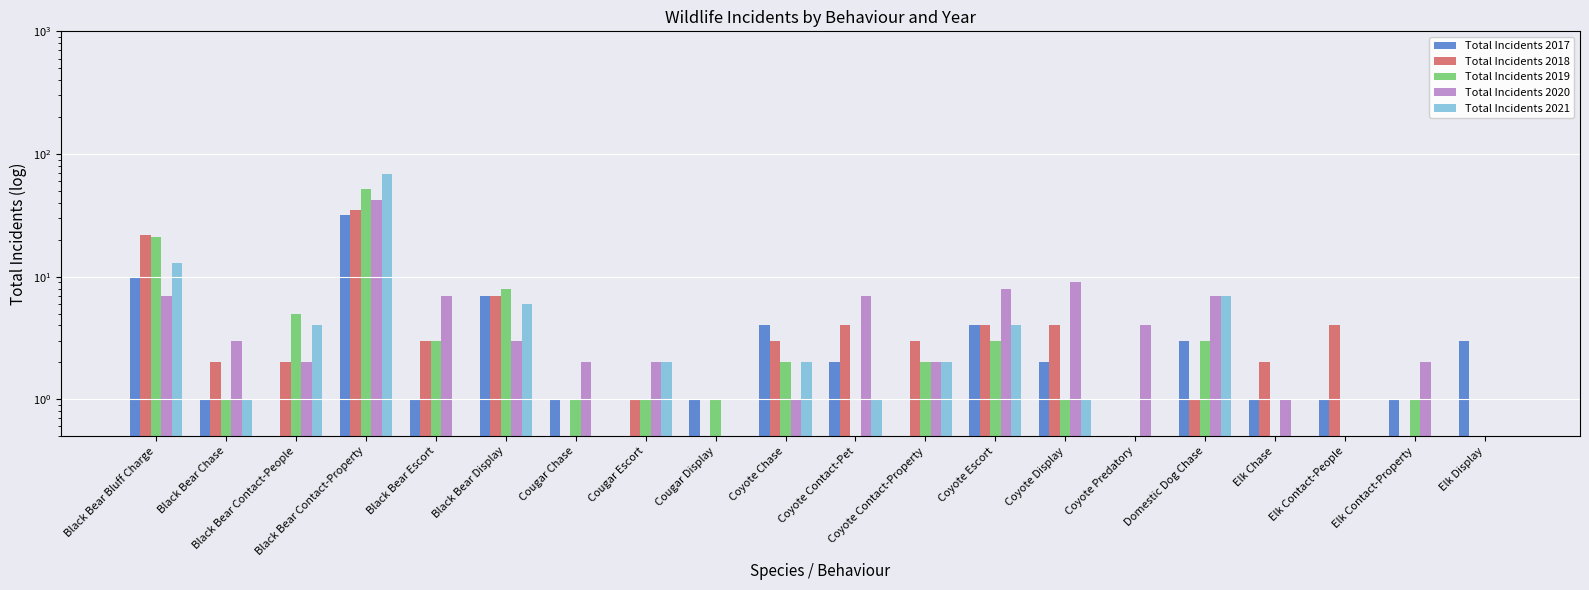

Reading left to right, extract all data points from this chart.

Total Incidents 2017: 10.0	1.0	0.5	32.0	1.0	7.0	1.0	0.5	1.0	4.0	2.0	0.5	4.0	2.0	0.5	3.0	1.0	1.0	1.0	3.0
Total Incidents 2018: 22.0	2.0	2.0	35.0	3.0	7.0	0.5	1.0	0.5	3.0	4.0	3.0	4.0	4.0	0.5	1.0	2.0	4.0	0.5	0.5
Total Incidents 2019: 21.0	1.0	5.0	52.0	3.0	8.0	1.0	1.0	1.0	2.0	0.5	2.0	3.0	1.0	0.5	3.0	0.5	0.5	1.0	0.5
Total Incidents 2020: 7.0	3.0	2.0	42.0	7.0	3.0	2.0	2.0	0.5	1.0	7.0	2.0	8.0	9.0	4.0	7.0	1.0	0.5	2.0	0.5
Total Incidents 2021: 13.0	1.0	4.0	69.0	0.5	6.0	0.5	2.0	0.5	2.0	1.0	2.0	4.0	1.0	0.5	7.0	0.5	0.5	0.5	0.5